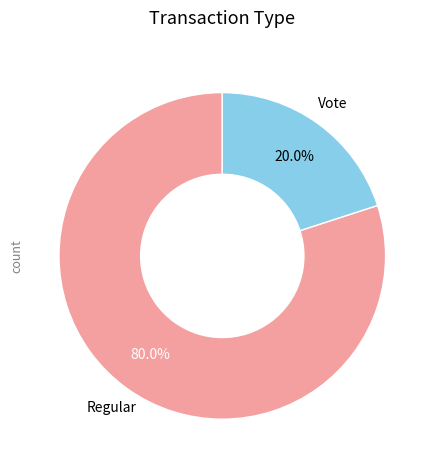

True or false: Vote accounts for 31% of the total.

False